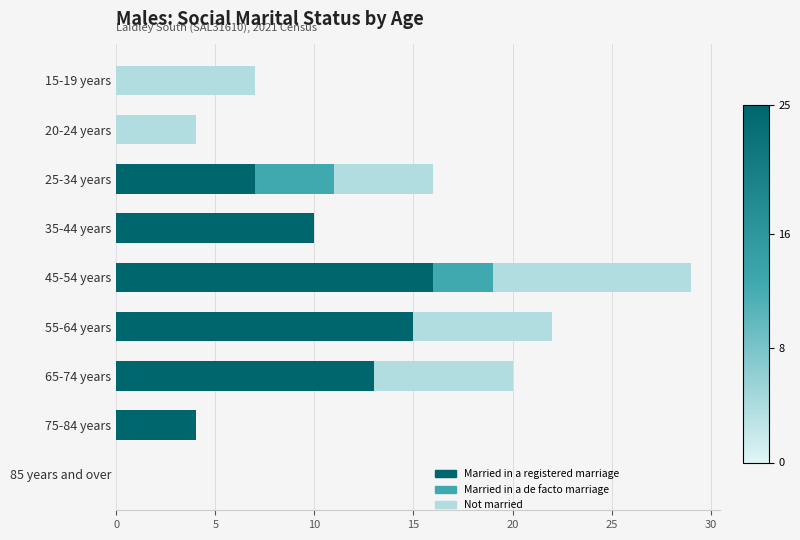

How many distinct data groups are displayed?

3